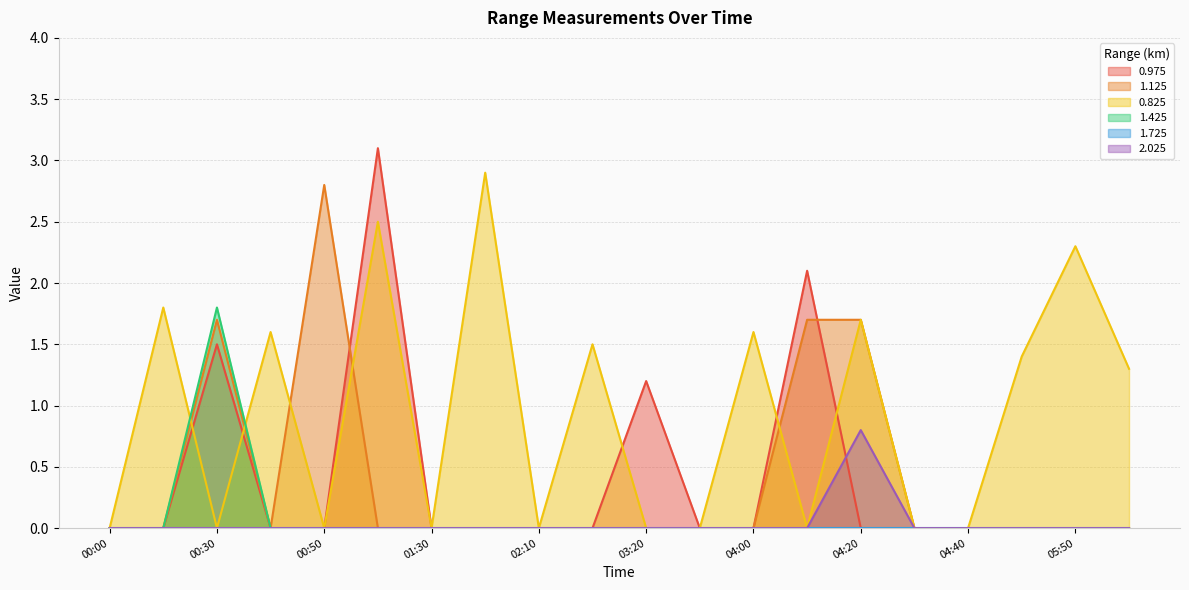

Between 00:00 and 04:40, which series saw the biggest shift?

0.975